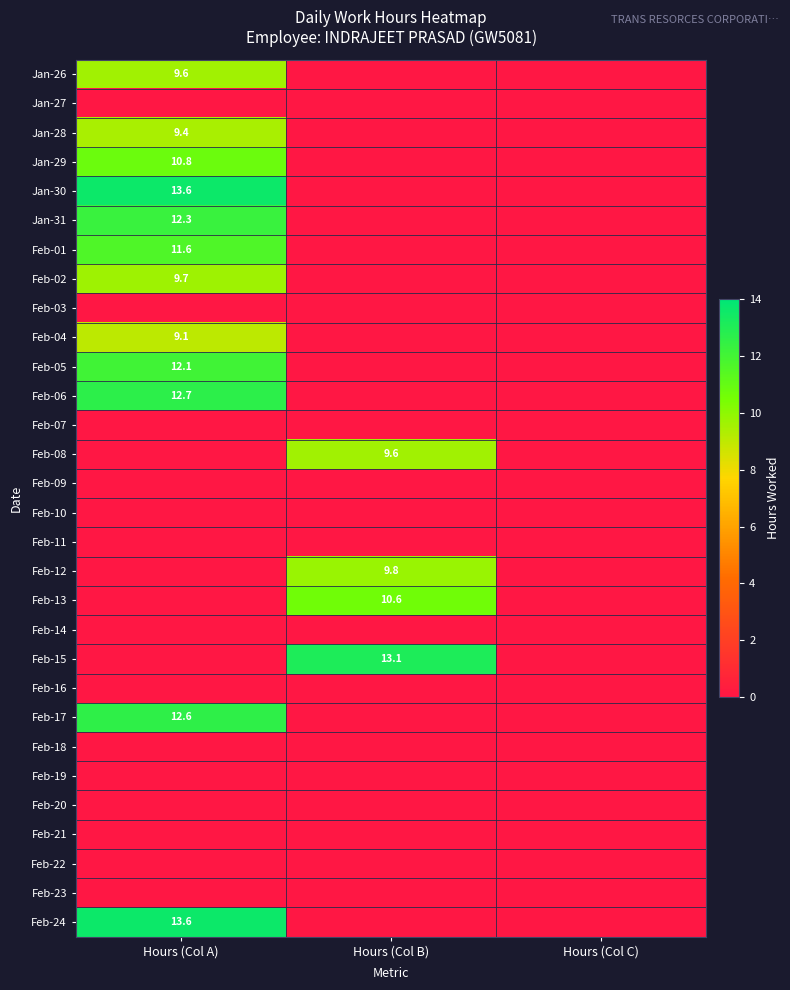

True or false: Jan-30 has a value of 24.2 at Hours (Col A).

False